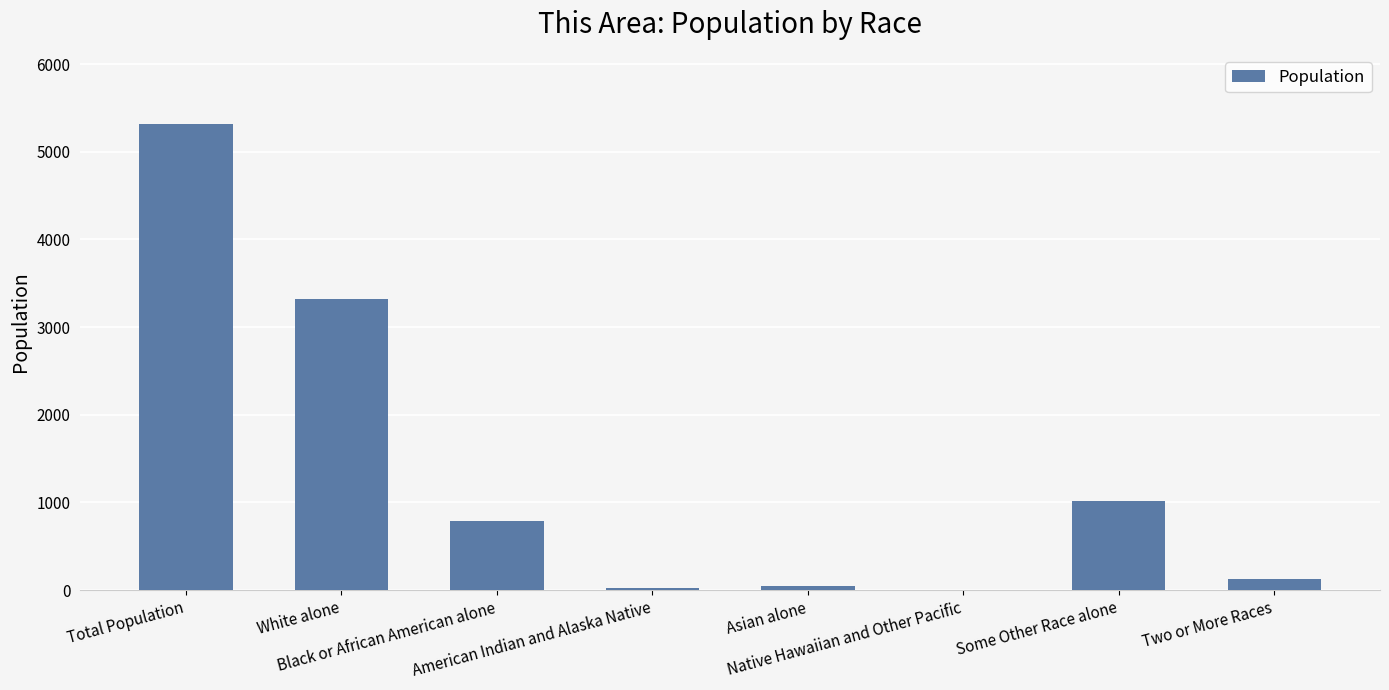

The value at Two or More Races is 131. True or false?

True